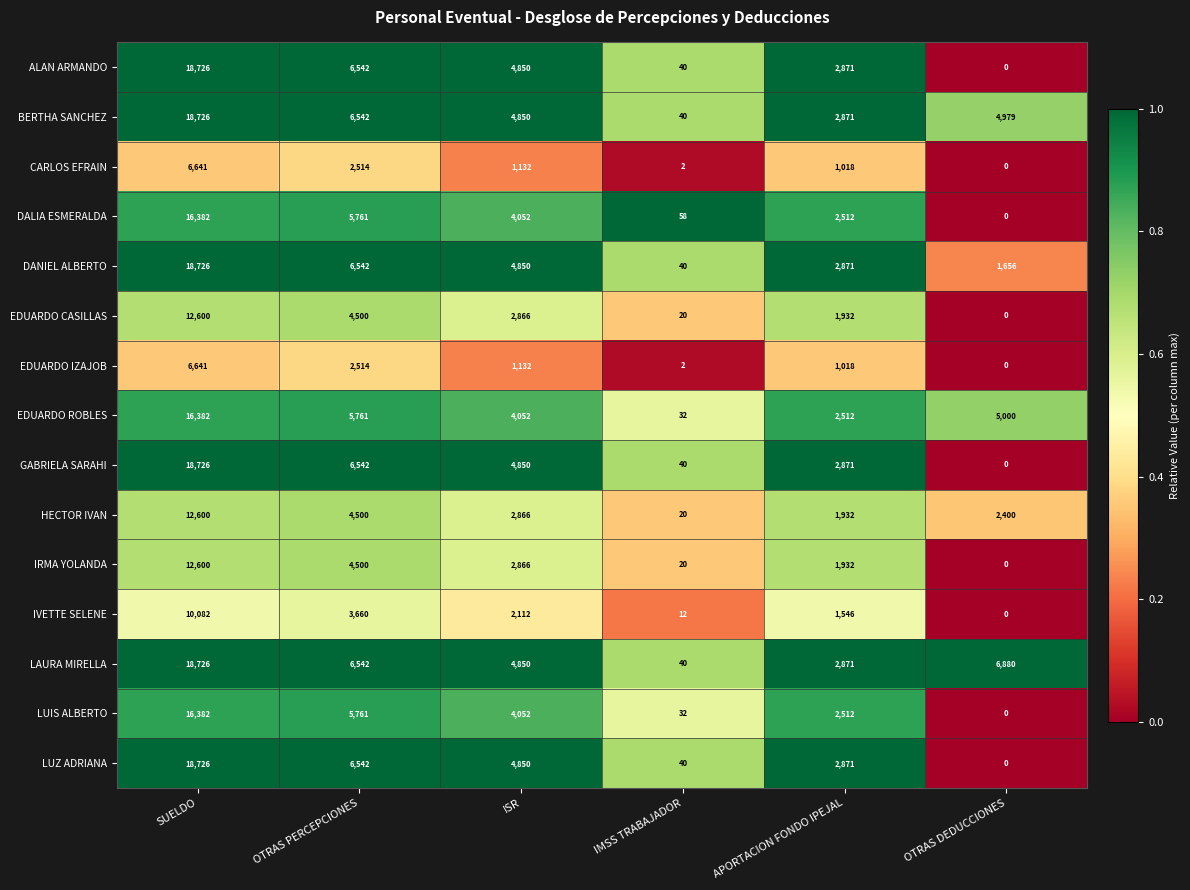

What is the approximate value of LUZ ADRIANA at SUELDO, to the nearest 10?

18730